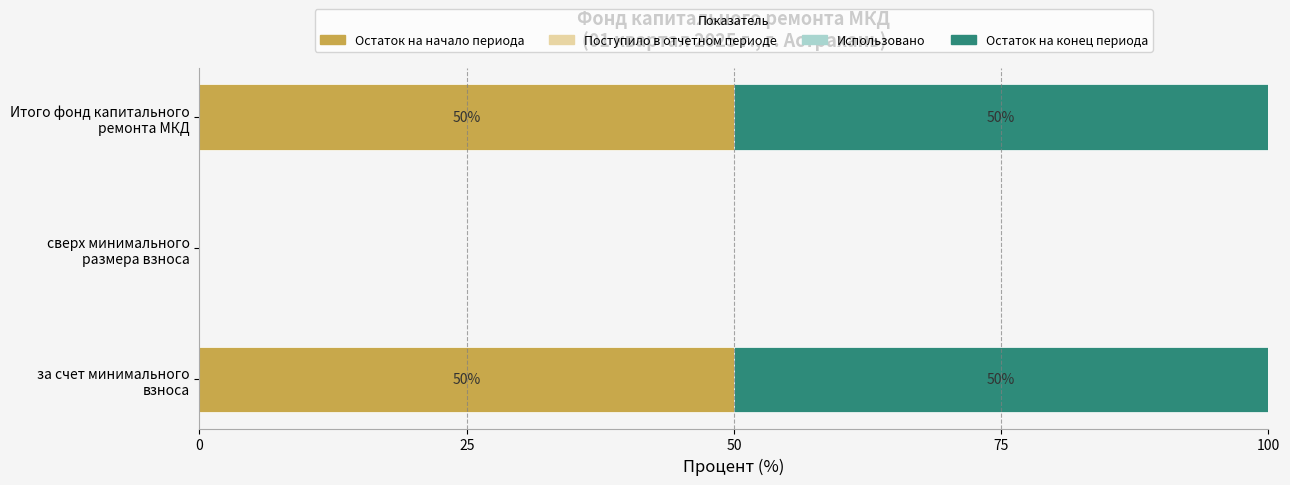

What is the highest value of the Остаток на начало периода series?

50